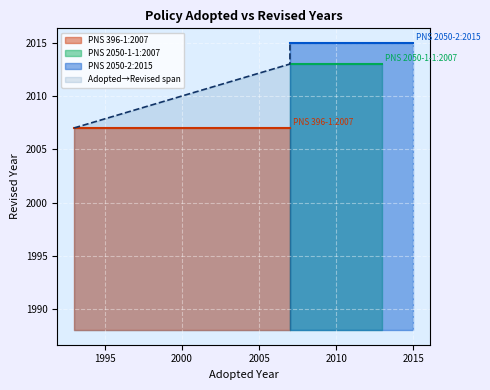

Count the values in the range 2007 to 2015.

3